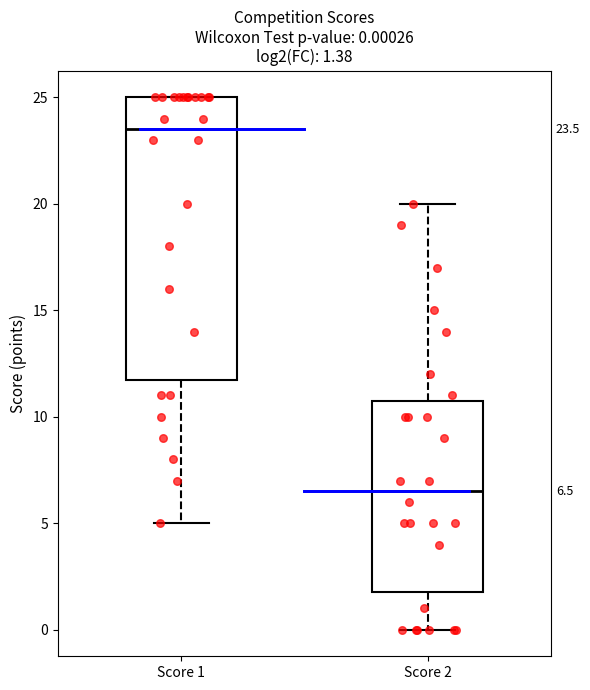

Which box has the lowest median line?

Score 2